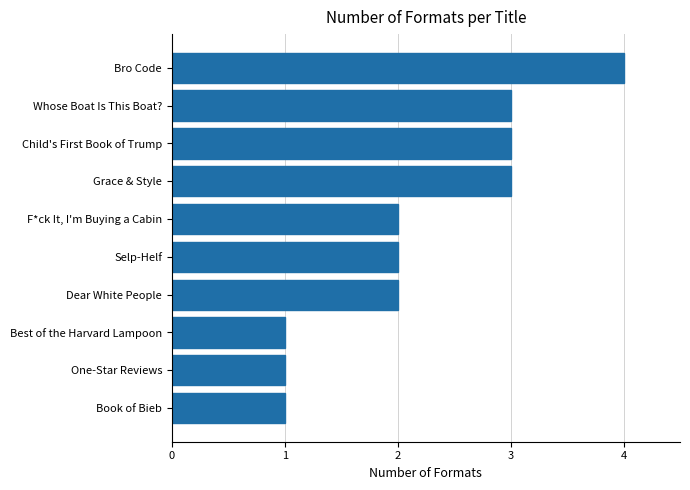

Which has a higher value, Bro Code or Selp-Helf?

Bro Code